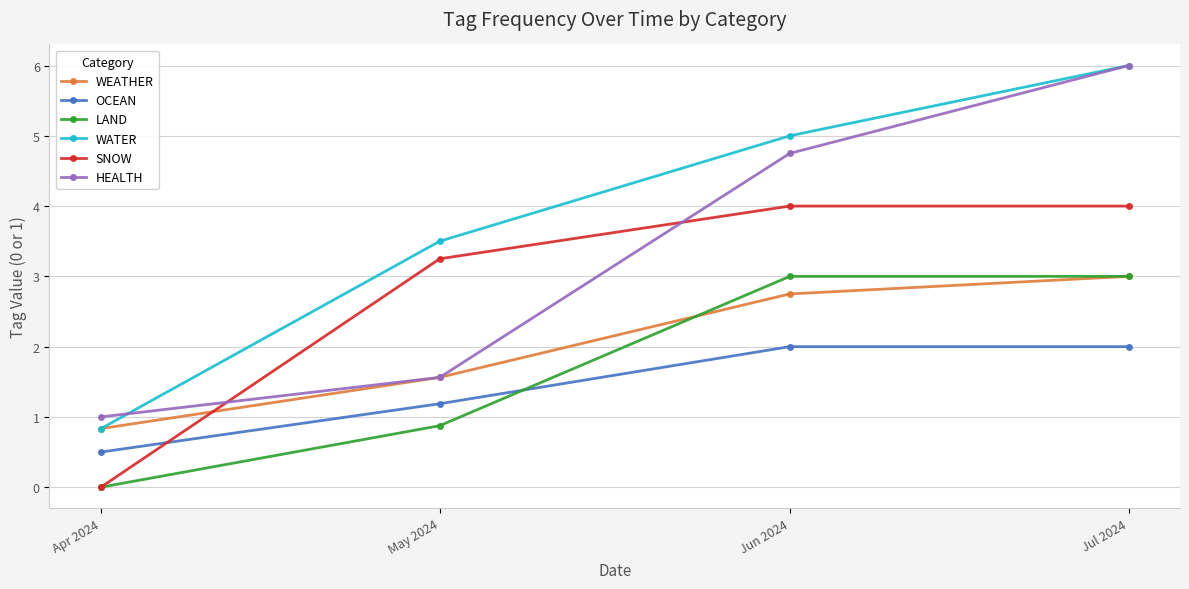

The SNOW series shows 5.2 at Jun 2024. True or false?

False